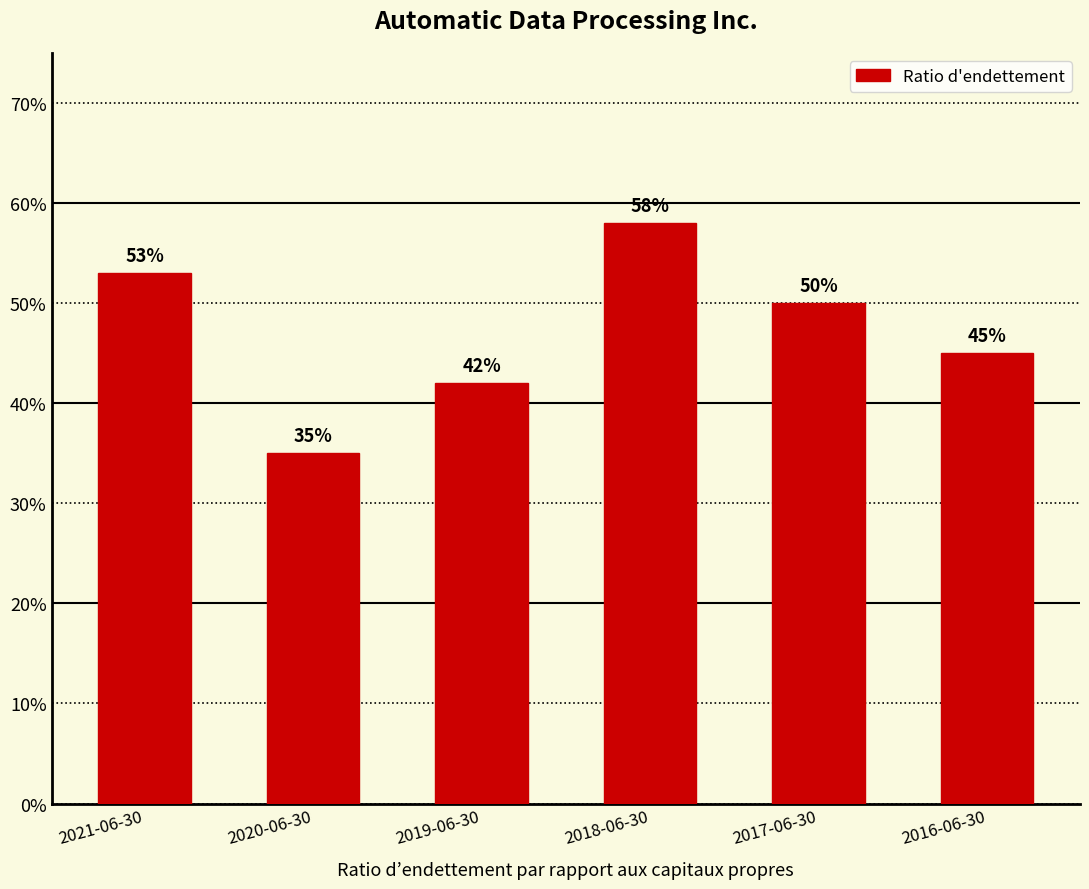

What is the label of the 3rd bar from the left?

2019-06-30